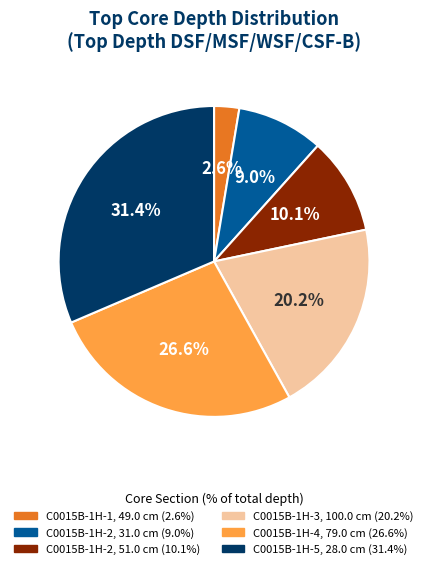

Which category has the smallest portion of the pie?

C0015B-1H-1, 49.0 cm